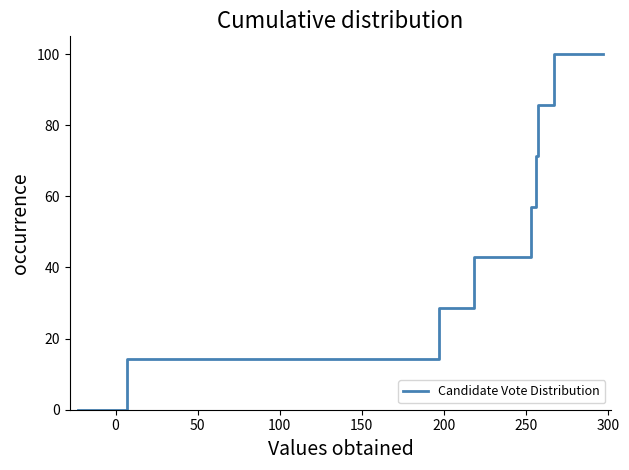

How many values are below 57?

4